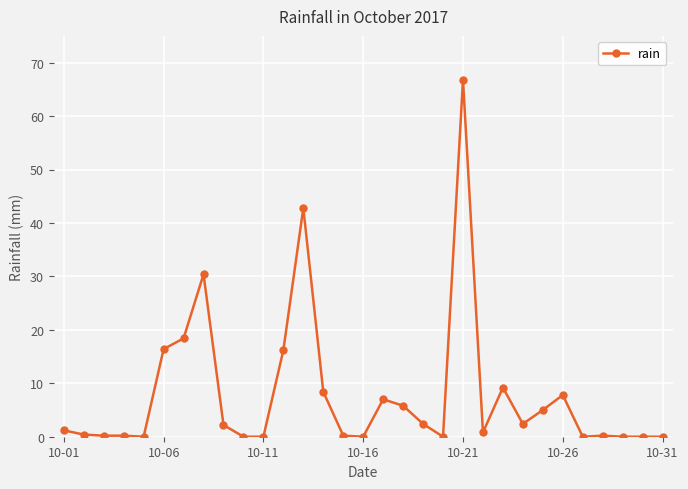

What is the sum of all values?

244.4